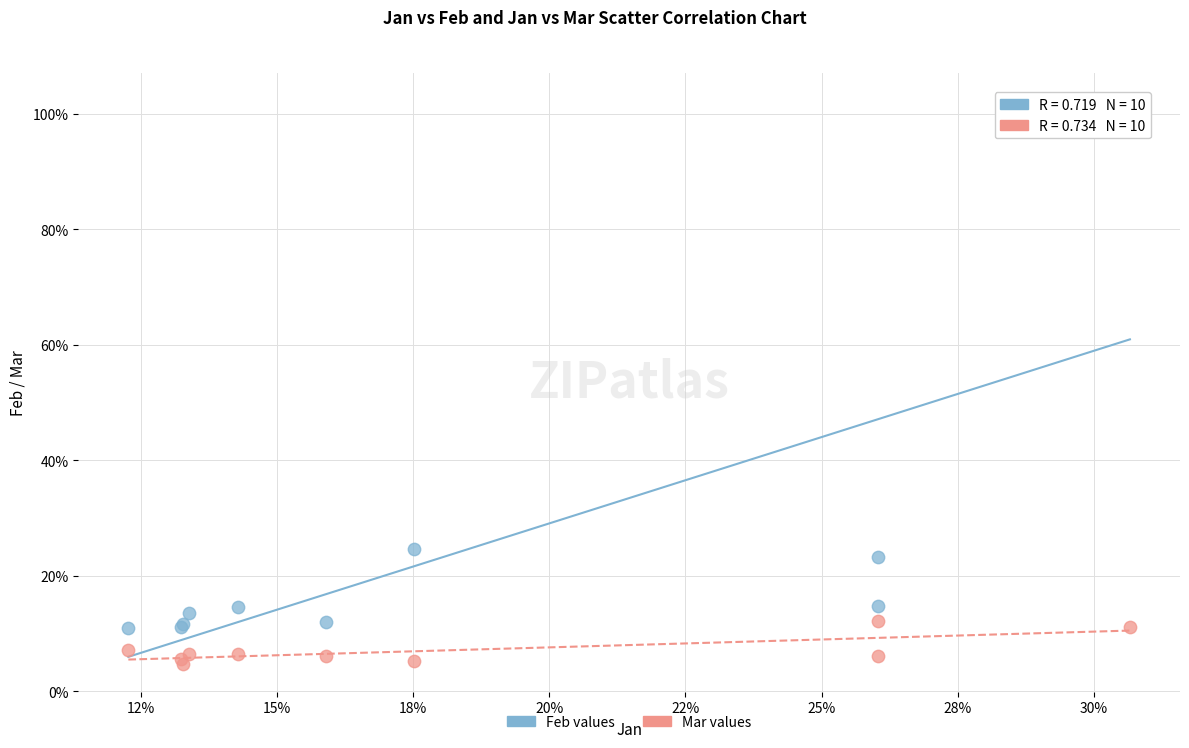

What are all the series names shown in the legend?

Feb values, Mar values